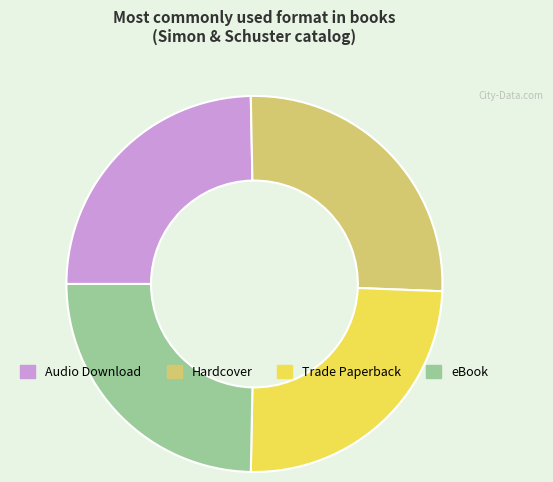

Between Hardcover and Audio Download, which is larger?

Hardcover